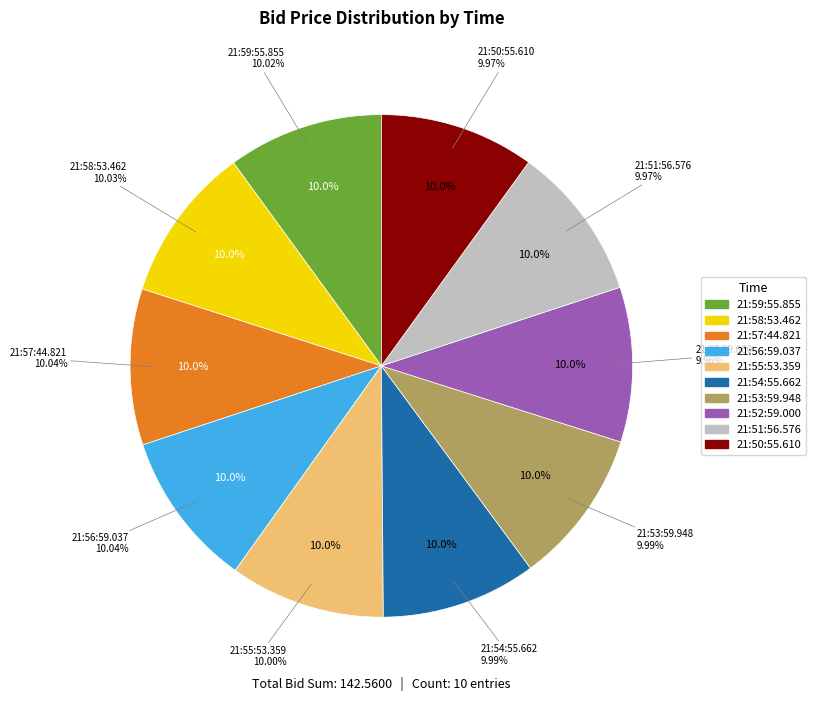

To the nearest percent, what portion does 21:54:55.662 represent?

10%